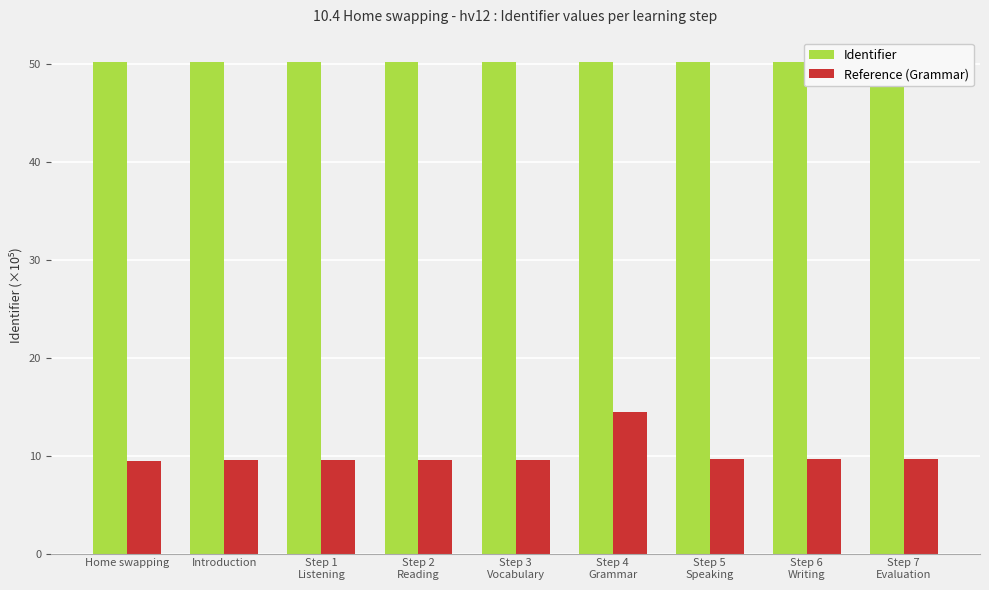

The value of Identifier at Step 1
Listening is 27.6. True or false?

False